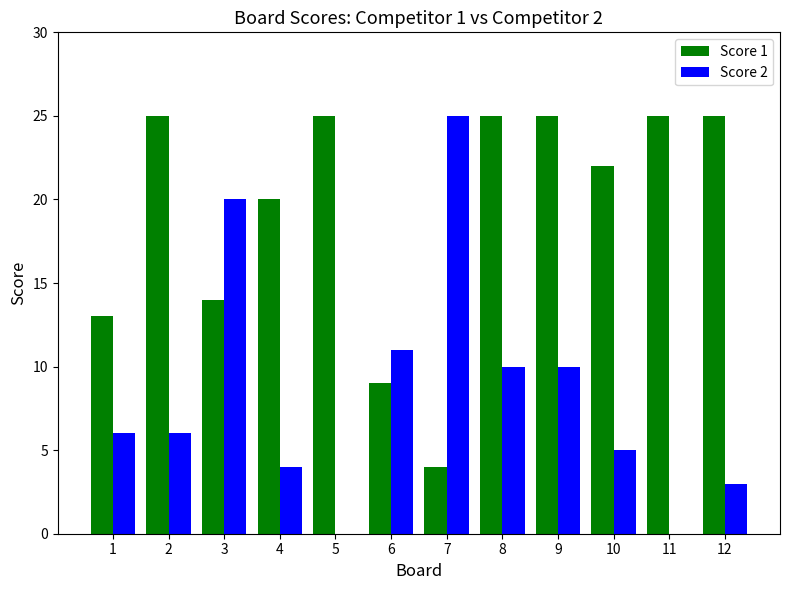

What is the spread (max minus min) of values at 10?

17